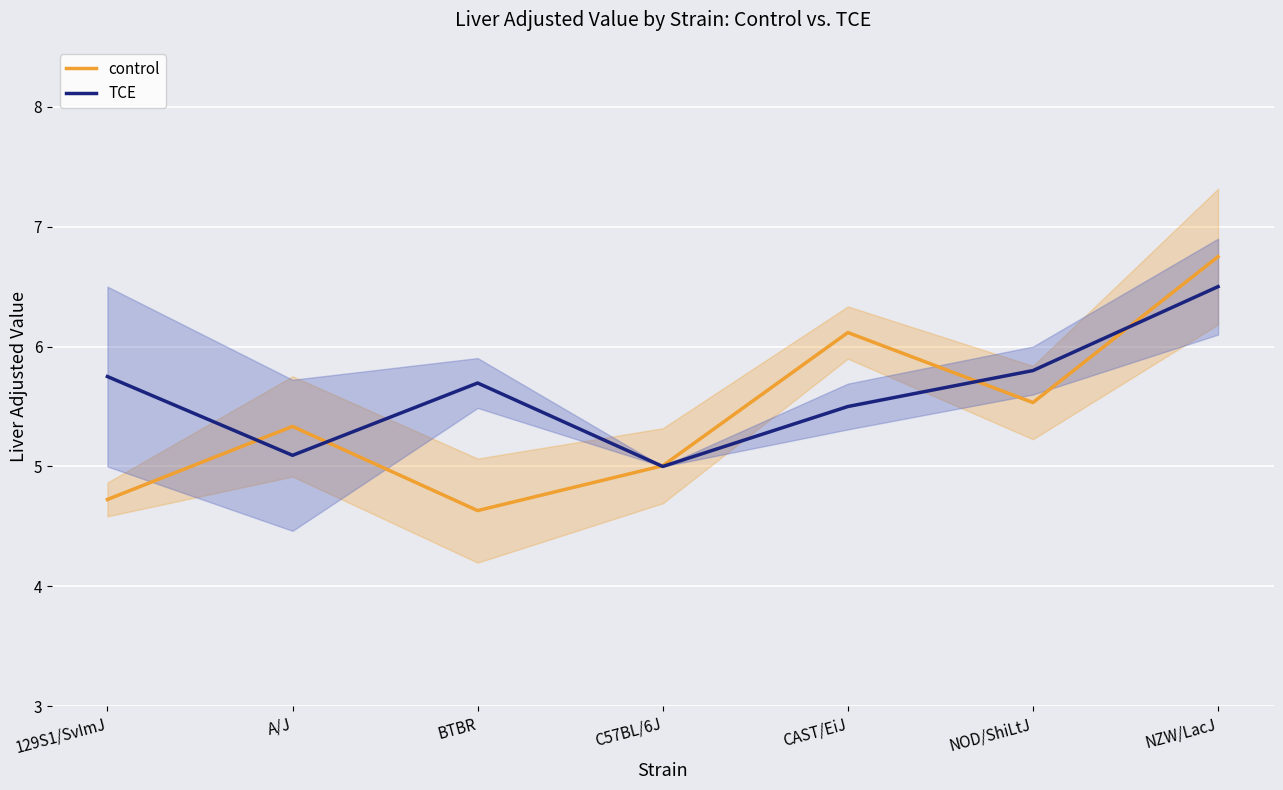

What is the value of the TCE point at the 2nd from the left?

5.1